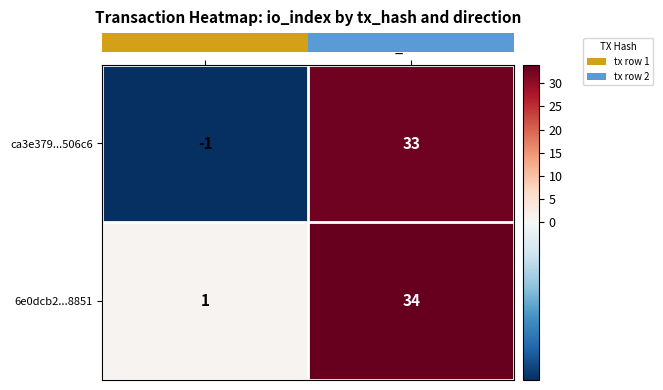

What is the difference between the 6e0dcb2...8851 values at direction and io_index?

33